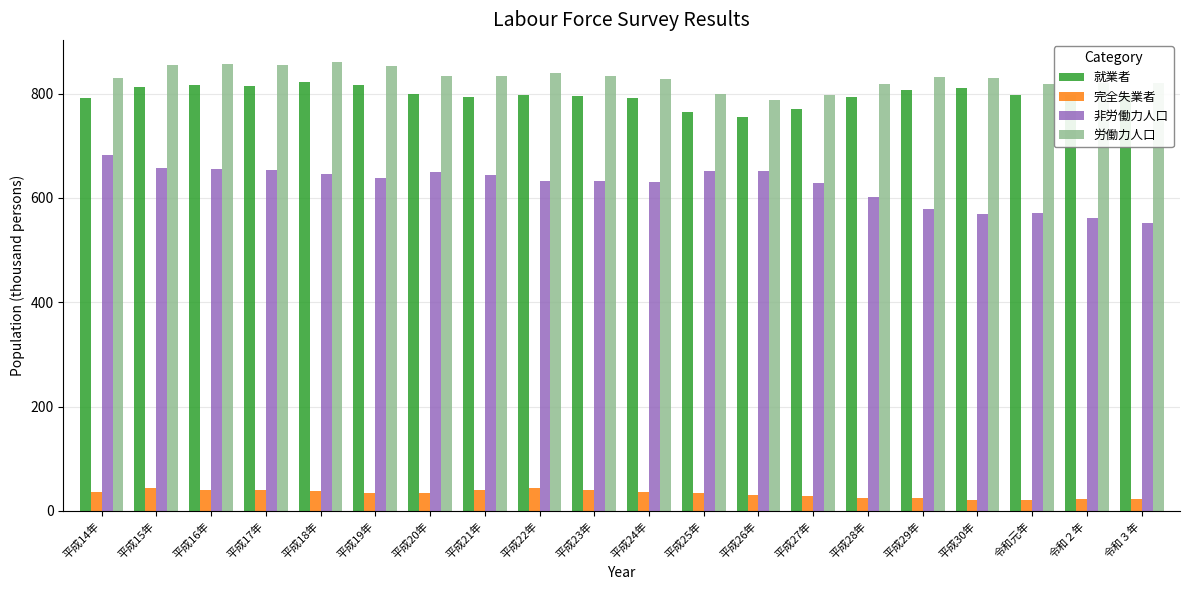

What is the greatest value displayed?

860